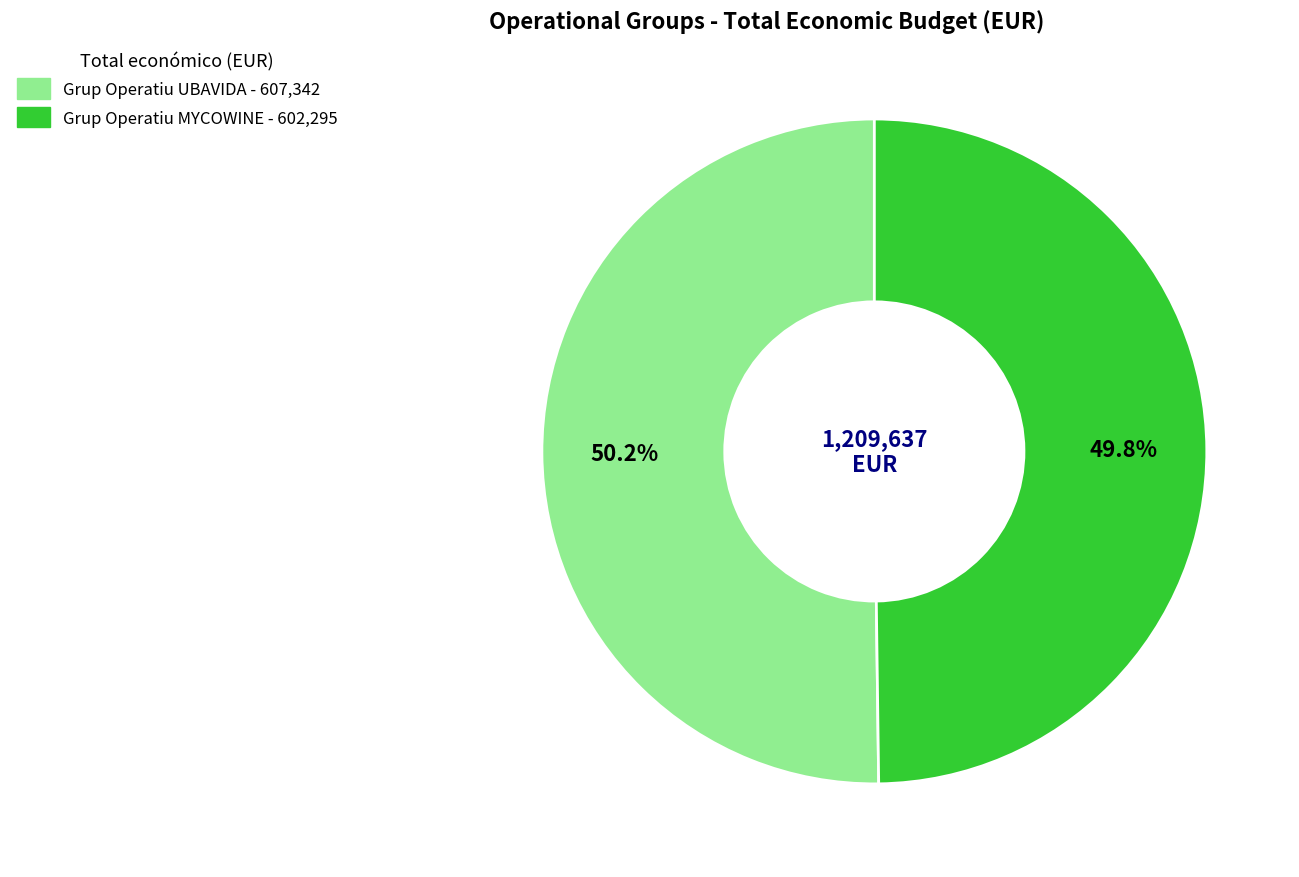

Count the number of slices in the pie.

2